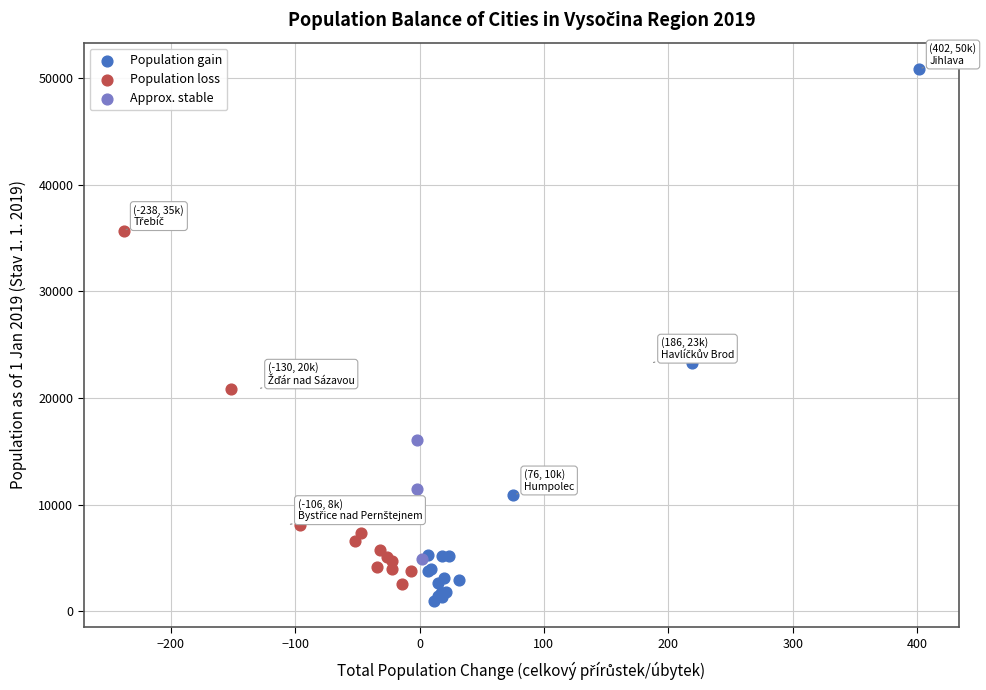

What are all the series names shown in the legend?

Population gain, Population loss, Approx. stable